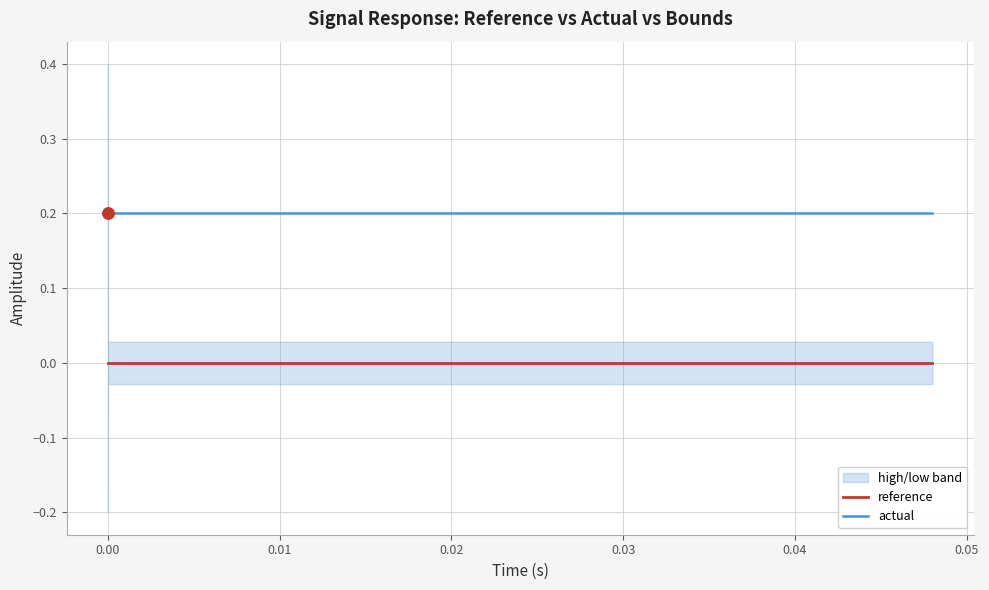

True or false: reference has more than 0 points higher than both neighbors.

False